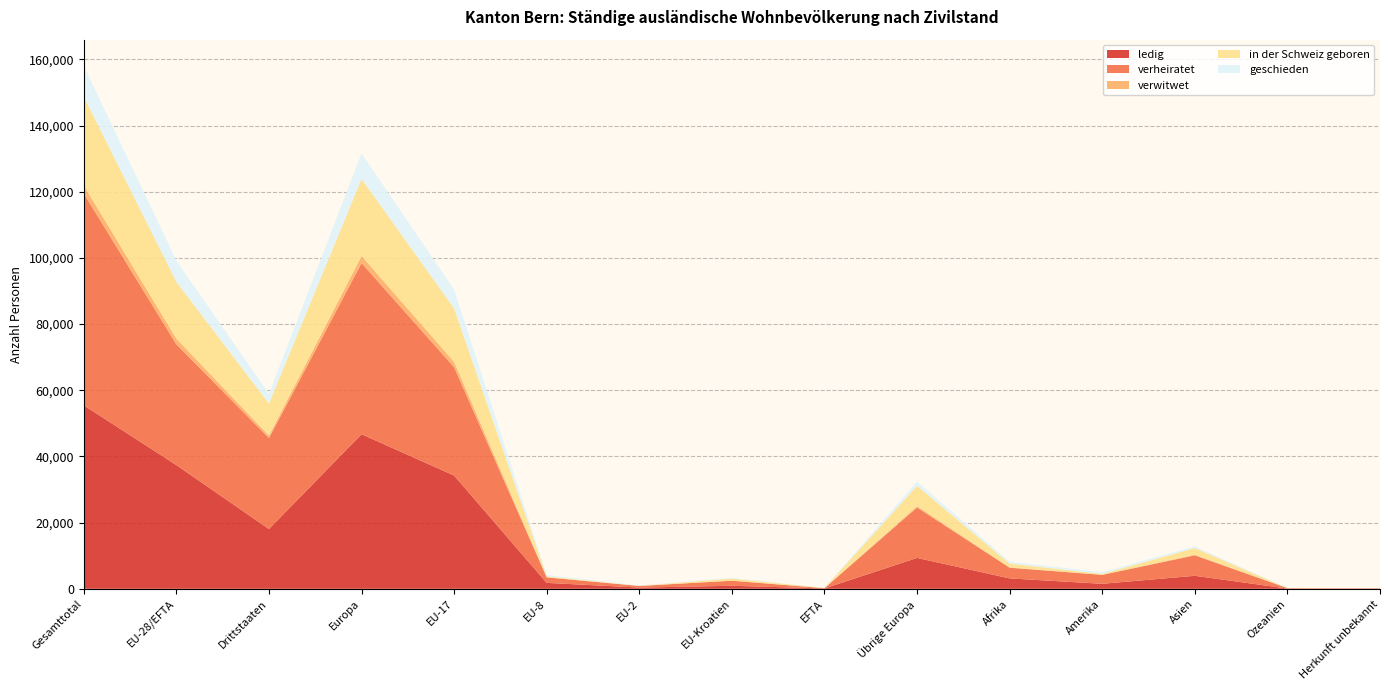

Reading right to left, extract all data points from this chart.

ledig: Herkunft unbekannt=97	Ozeanien=67	Asien=3926	Amerika=1506	Afrika=3138	Übrige Europa=9327	EFTA=106	EU-Kroatien=906	EU-2=368	EU-8=1785	EU-17=34221	Europa=46713	Drittstaaten=18061	EU-28/EFTA=37386	Gesamttotal=55447
verheiratet: Herkunft unbekannt=40	Ozeanien=131	Asien=6178	Amerika=2697	Afrika=3226	Übrige Europa=15242	EFTA=83	EU-Kroatien=1527	EU-2=487	EU-8=1663	EU-17=32731	Europa=51733	Drittstaaten=27514	EU-28/EFTA=36491	Gesamttotal=64005
verwitwet: Herkunft unbekannt=3	Ozeanien=3	Asien=193	Amerika=52	Afrika=68	Übrige Europa=422	EFTA=3	EU-Kroatien=39	EU-2=11	EU-8=52	EU-17=1641	Europa=2168	Drittstaaten=741	EU-28/EFTA=1746	Gesamttotal=2487
in der Schweiz geboren: Herkunft unbekannt=53	Ozeanien=18	Asien=2030	Amerika=248	Afrika=1193	Übrige Europa=6131	EFTA=60	EU-Kroatien=637	EU-2=42	EU-8=268	EU-17=16158	Europa=23296	Drittstaaten=9673	EU-28/EFTA=17165	Gesamttotal=26838
geschieden: Herkunft unbekannt=6	Ozeanien=12	Asien=516	Amerika=527	Afrika=542	Übrige Europa=1292	EFTA=25	EU-Kroatien=182	EU-2=98	EU-8=411	EU-17=5669	Europa=7677	Drittstaaten=2895	EU-28/EFTA=6385	Gesamttotal=9280